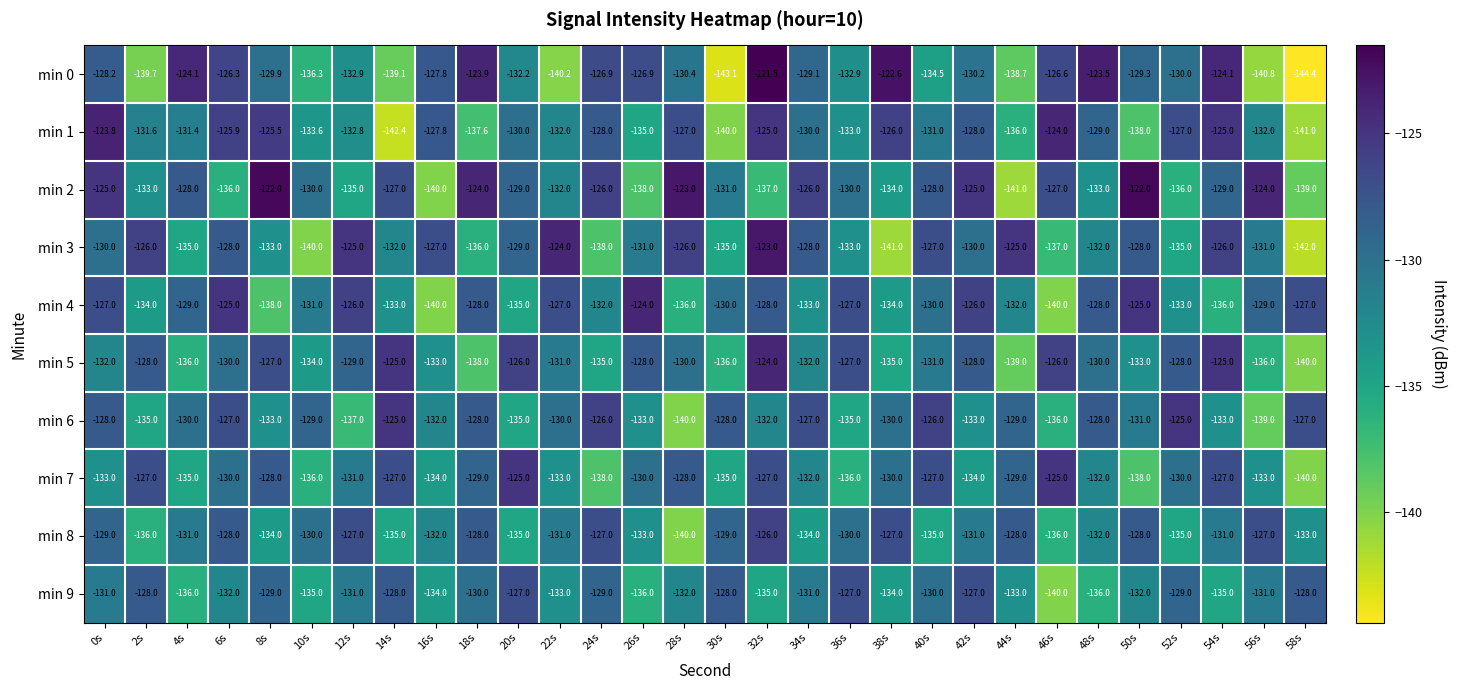

What is the average value of the min 2 series?

-130.3